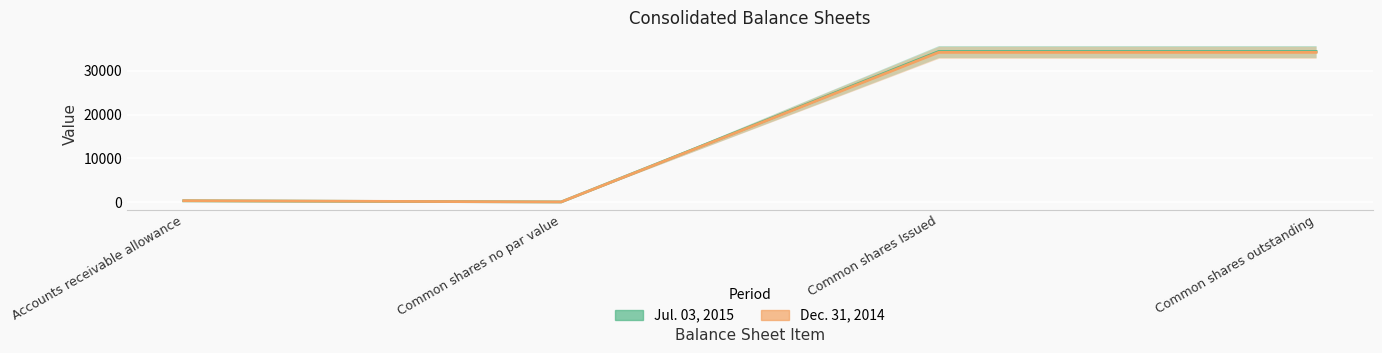

Which series has the largest total across all categories?

Jul. 03, 2015